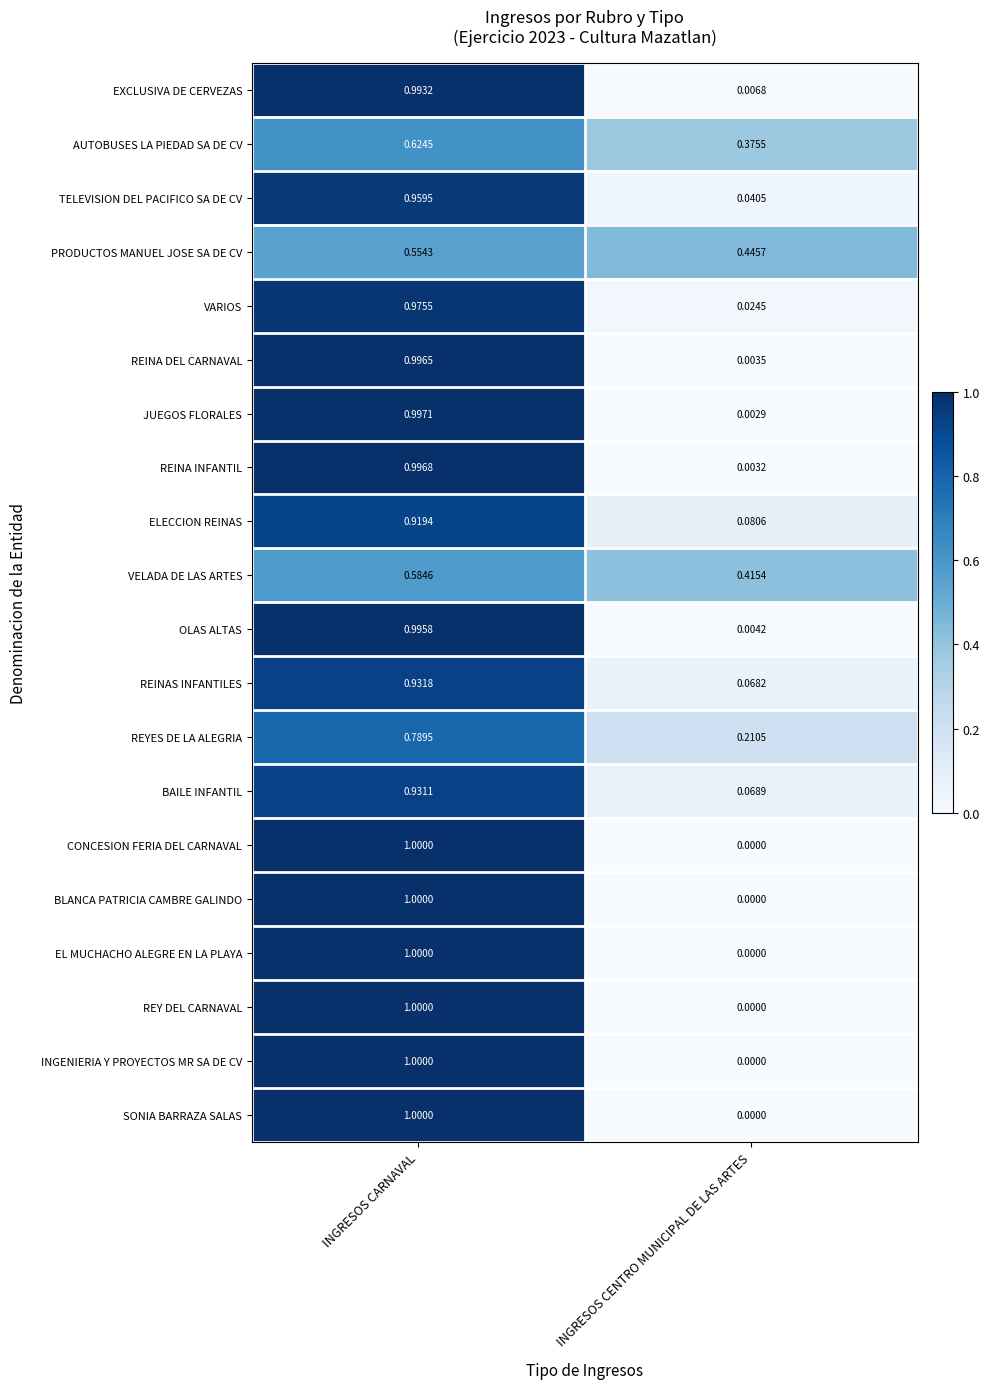

Which category has the highest value across all series?

INGRESOS CARNAVAL